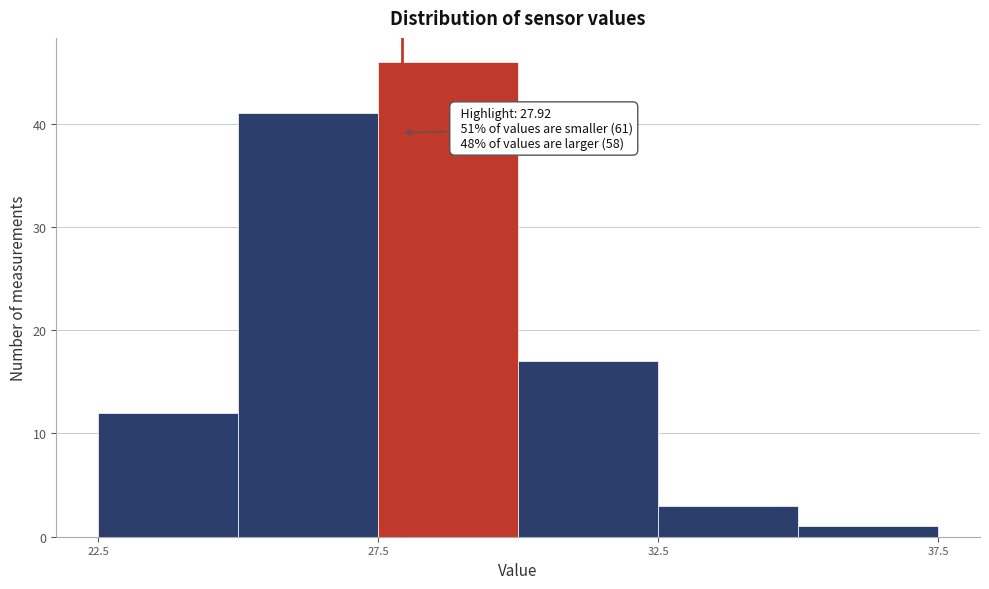

Which range on the x-axis has the tallest bar?

27.5 to 30.0